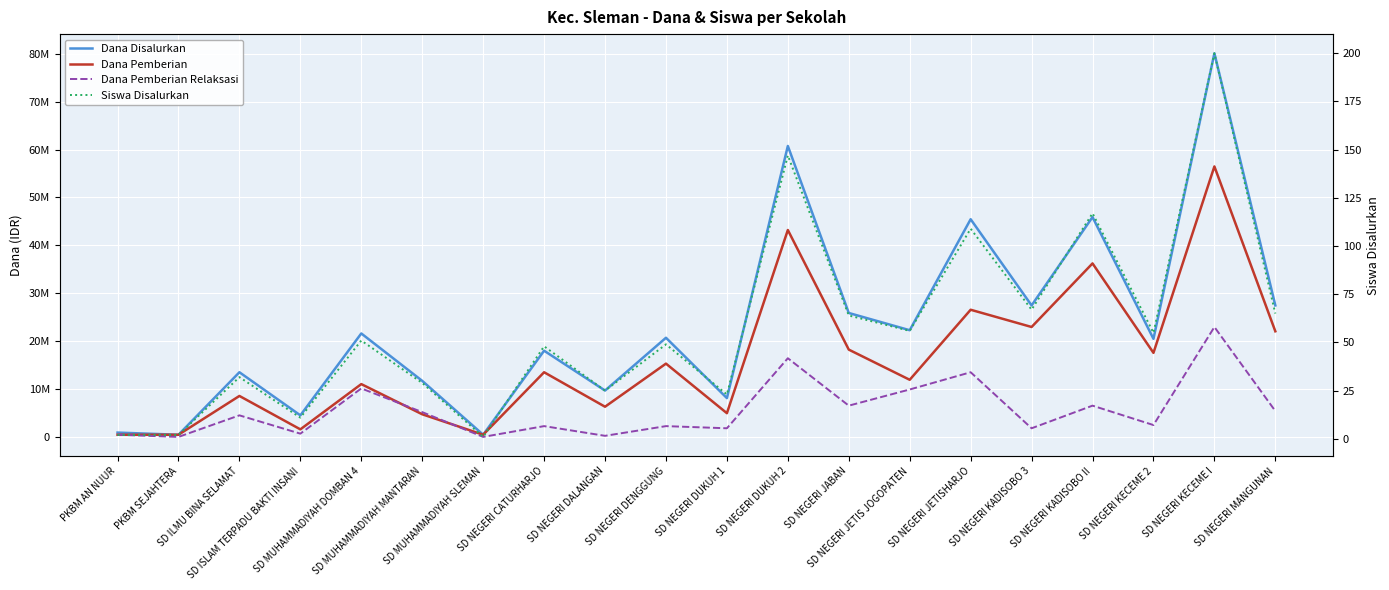

What position from the right is SD MUHAMMADIYAH DOMBAN 4?

16